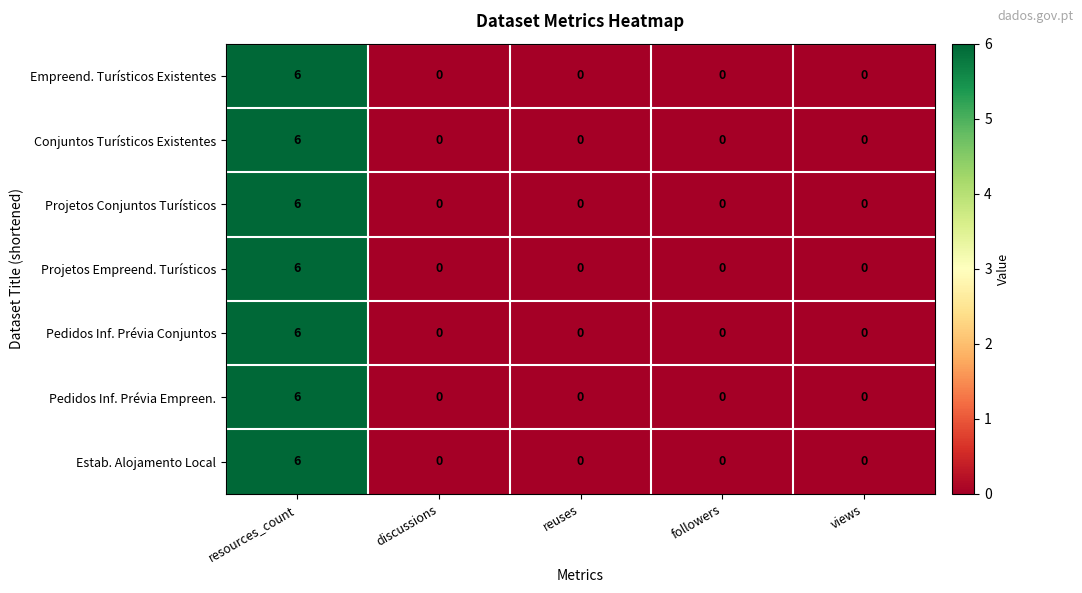

How many series are shown in this chart?

7